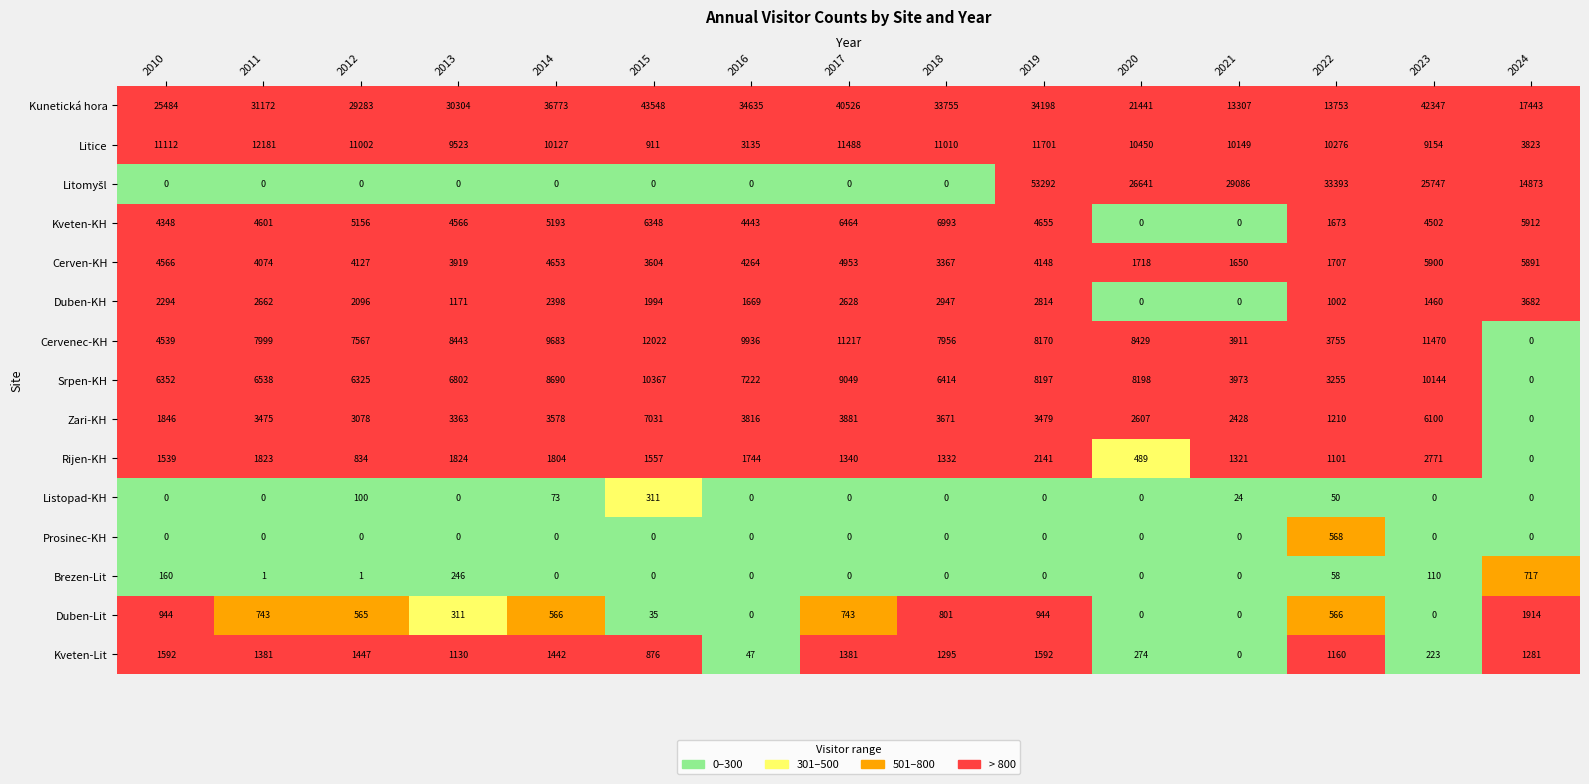

Which label corresponds to the largest value in the chart?

2019